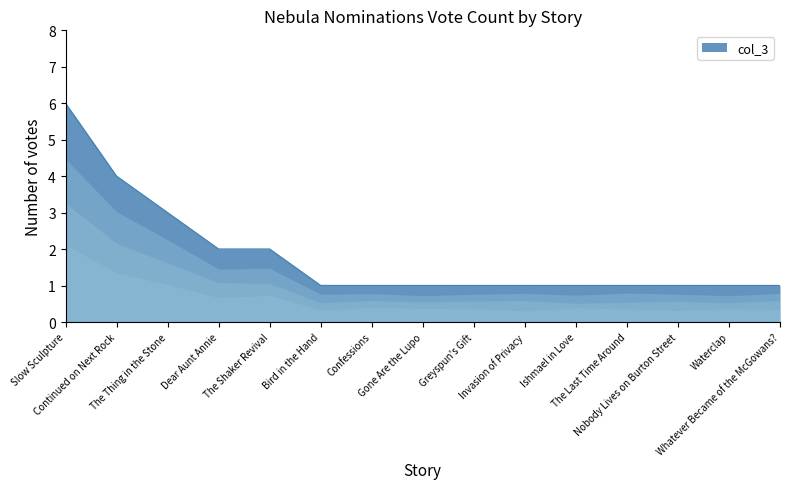

At which category does the chart reach its peak across all series?

Slow Sculpture